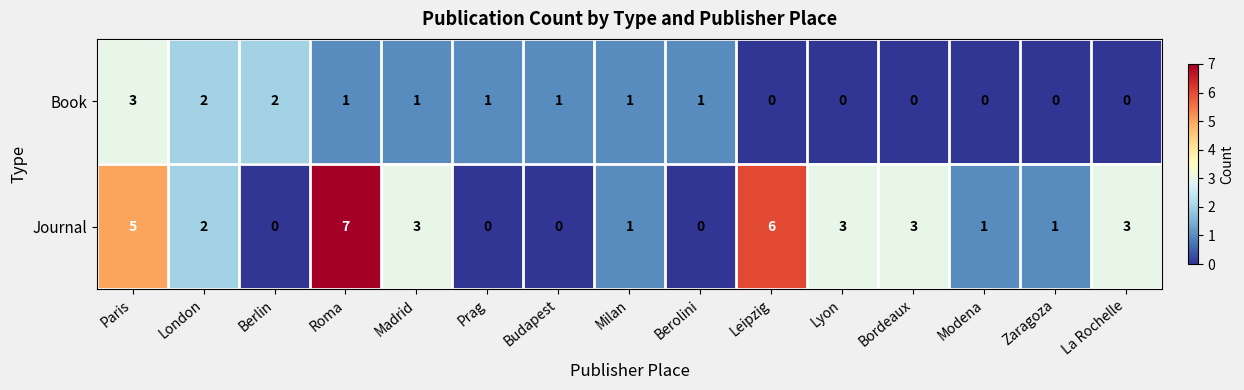

Reading left to right, what are all the values shown in this chart?

Book: Paris=3	London=2	Berlin=2	Roma=1	Madrid=1	Prag=1	Budapest=1	Milan=1	Berolini=1	Leipzig=0	Lyon=0	Bordeaux=0	Modena=0	Zaragoza=0	La Rochelle=0
Journal: Paris=5	London=2	Berlin=0	Roma=7	Madrid=3	Prag=0	Budapest=0	Milan=1	Berolini=0	Leipzig=6	Lyon=3	Bordeaux=3	Modena=1	Zaragoza=1	La Rochelle=3